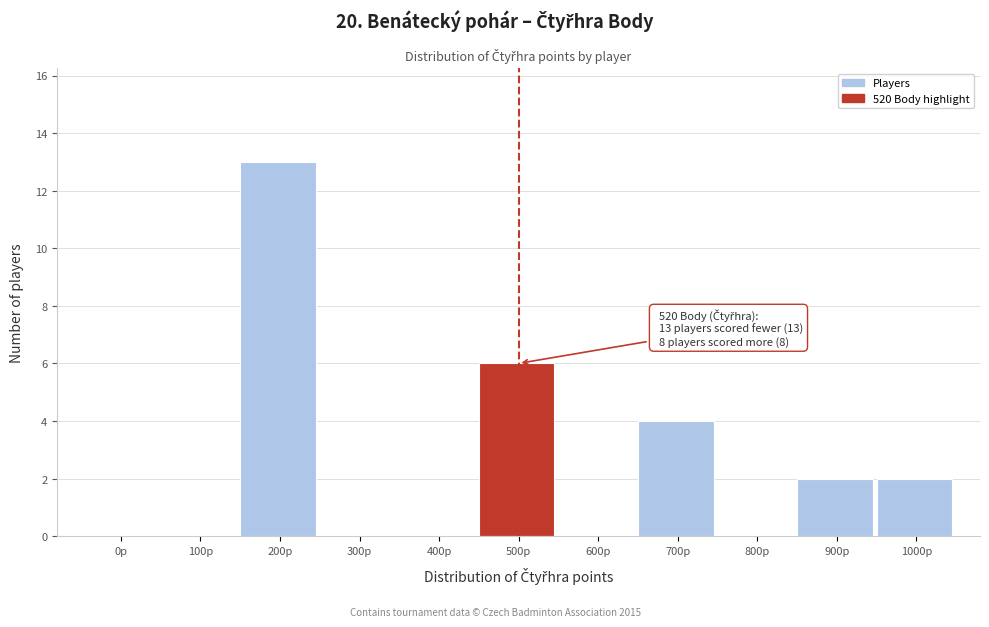

Reading left to right, transcribe all the data shown in this chart.

0p=0	100p=0	200p=13	300p=0	400p=0	500p=6	600p=0	700p=4	800p=0	900p=2	1000p=2